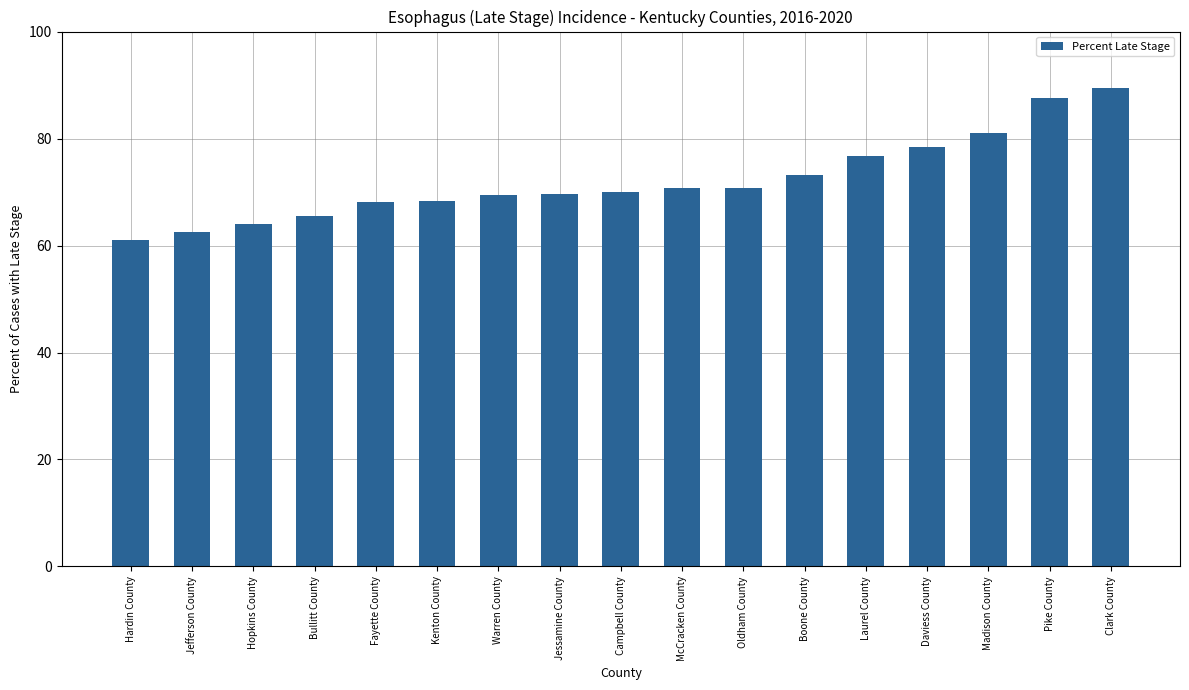

What is the approximate value at Jefferson County?

62.5